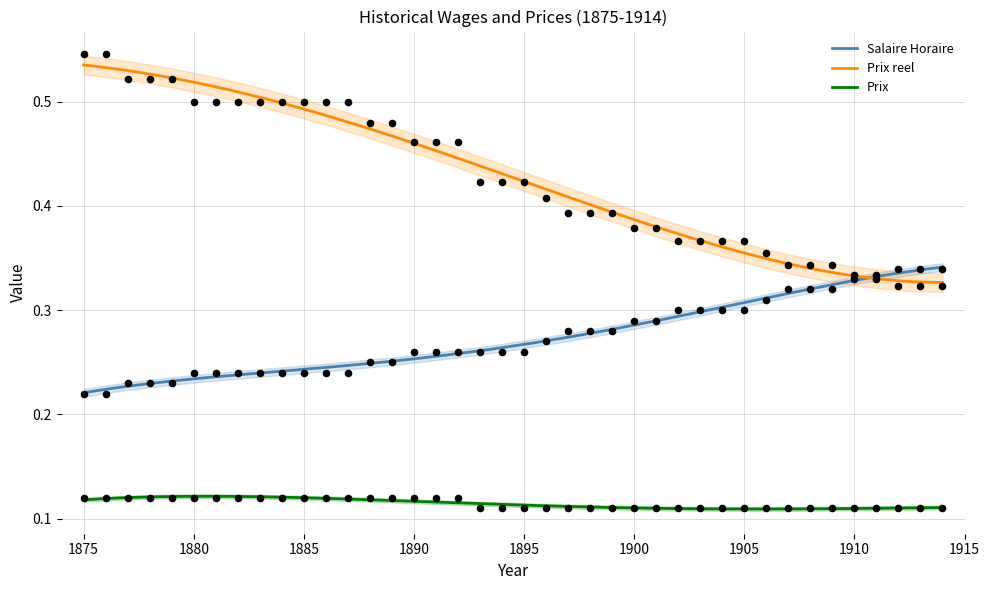

At how many categories does at least one series exceed 0?

40